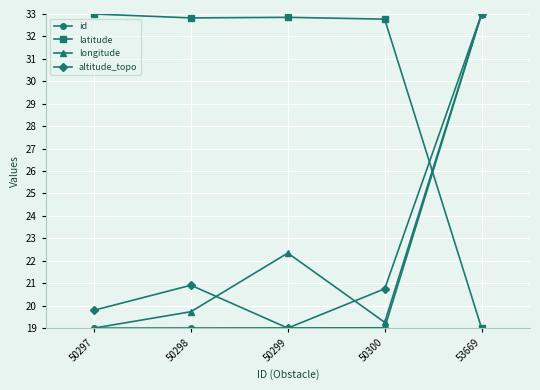

Rank the series at 50298 from lowest to highest value.

id, longitude, altitude_topo, latitude